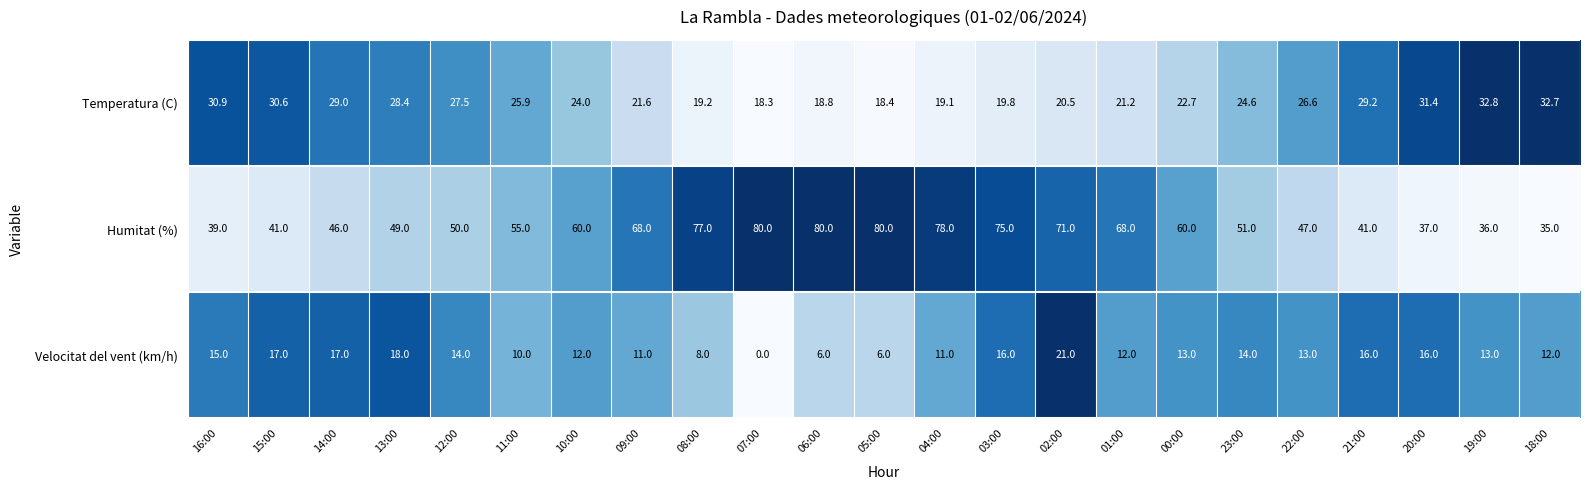

List the series in order of their overall mean, lowest first.

Velocitat del vent (km/h), Temperatura (C), Humitat (%)